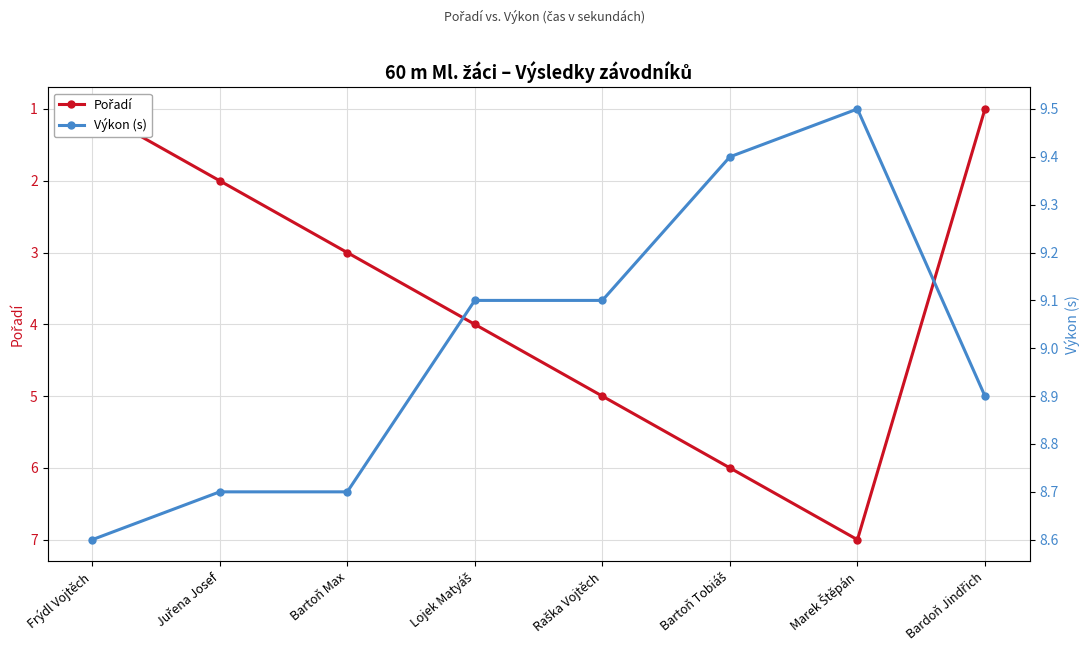

What is the difference between the second highest and minimum values in the Pořadí series?

5.0